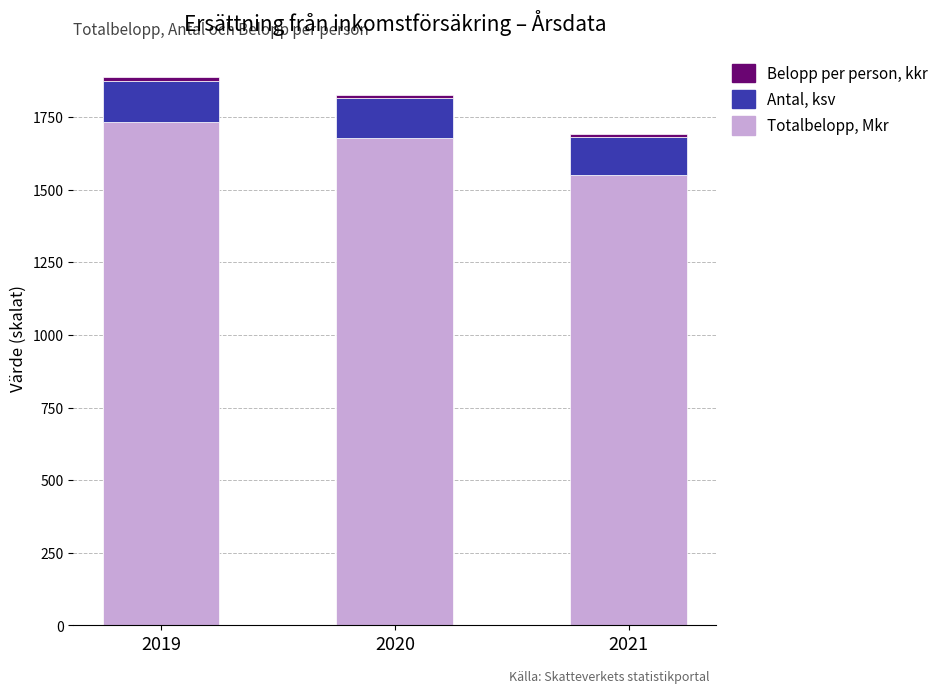

True or false: Totalbelopp, Mkr has a value of 741.1 at 2021.

False